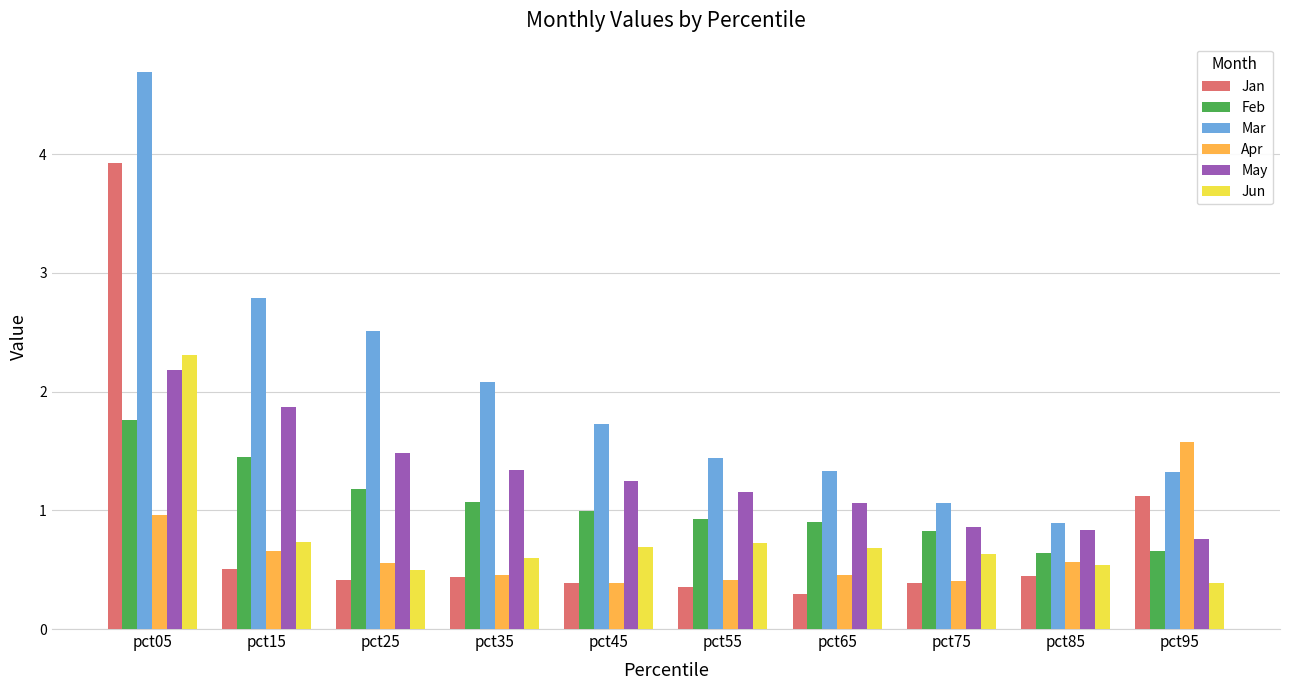

What is the smallest value displayed?

0.3